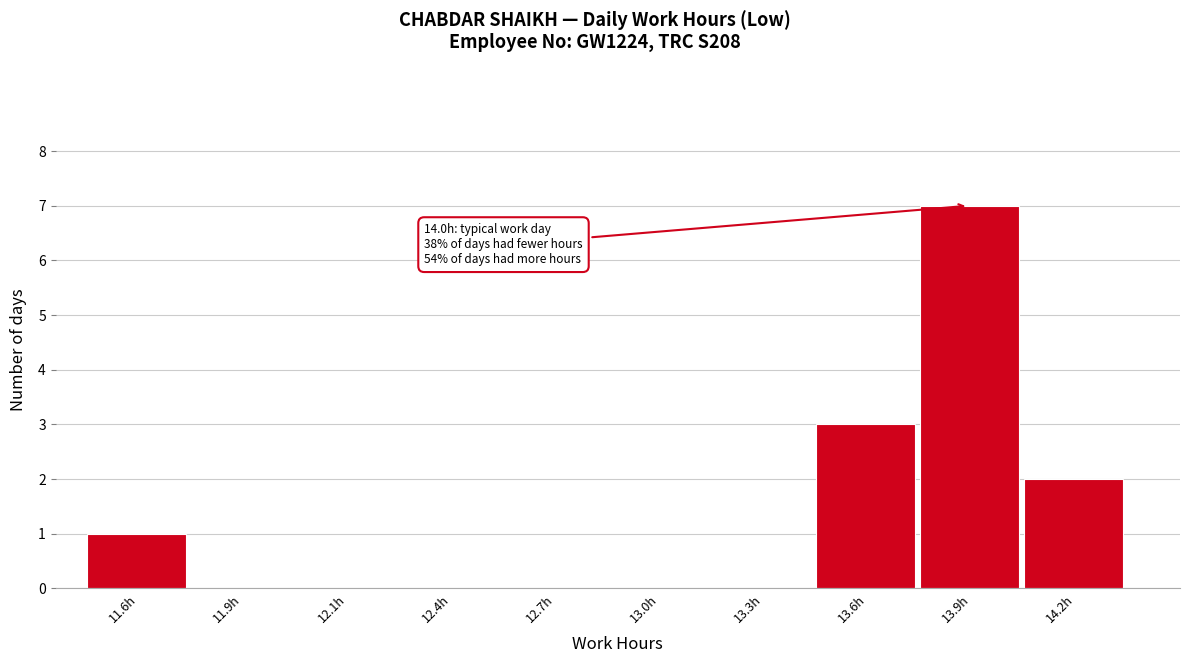

Reading right to left, list all the values displayed in this chart.

14.2h=2	13.9h=7	13.6h=3	13.3h=0	13.0h=0	12.7h=0	12.4h=0	12.1h=0	11.9h=0	11.6h=1